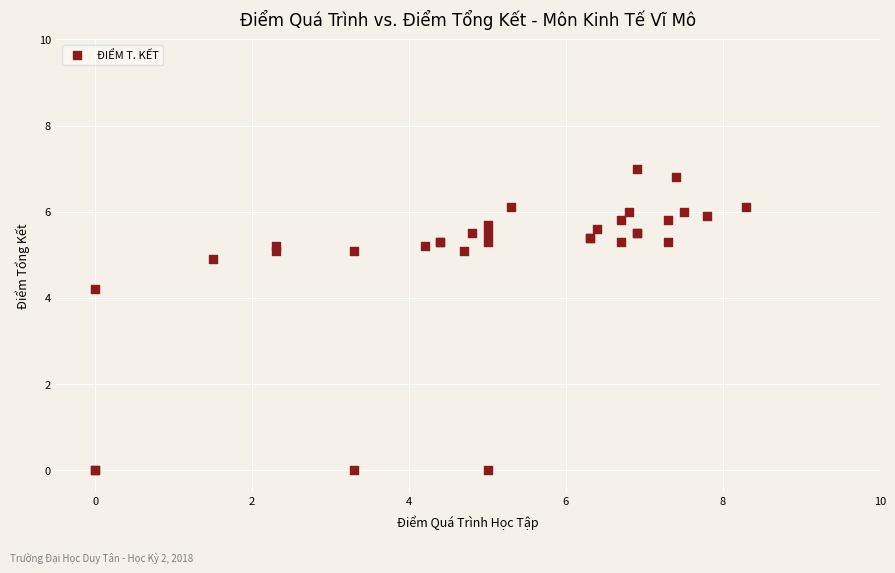

What Y value in the scatter plot is closest to 3?

4.2